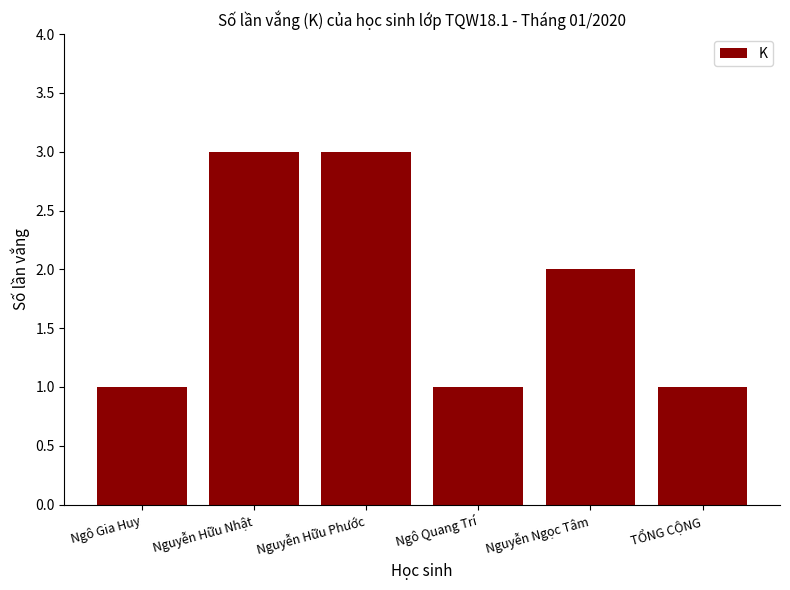

How many bars are there in total?

6